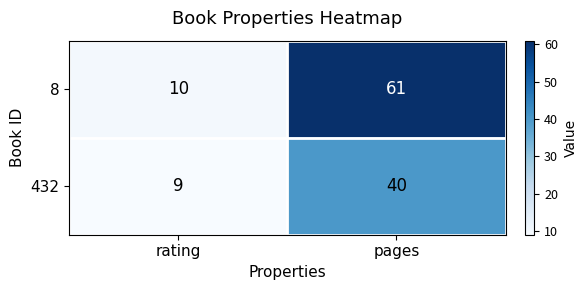

At which label is 8 closest to 35?

rating